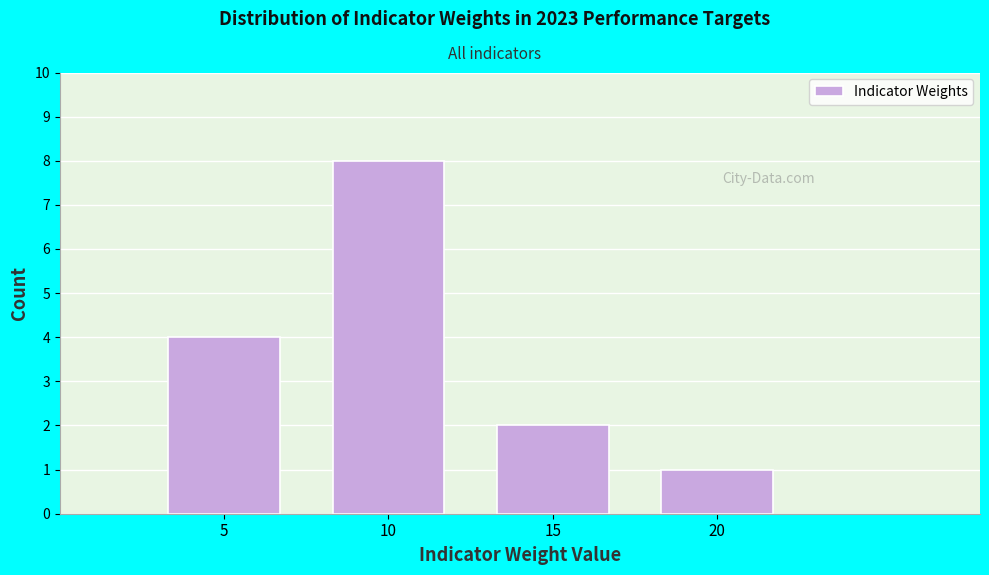

Reading right to left, extract all data points from this chart.

1	2	8	4